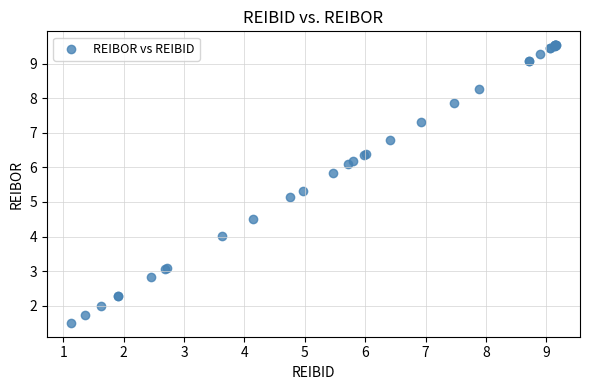

What Y value in the scatter plot is closest to 5?

5.1